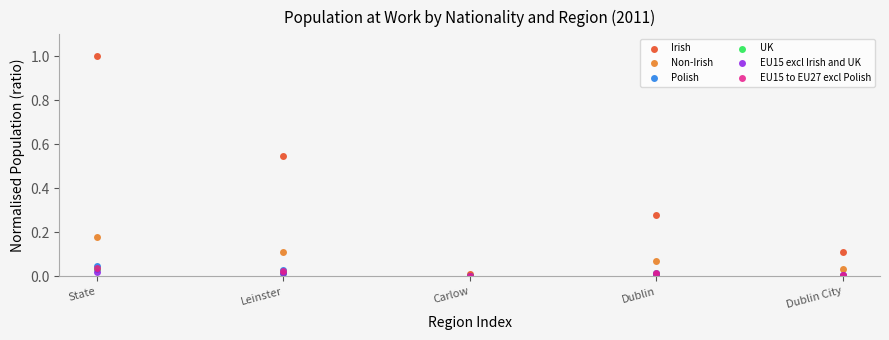

What are all the series names shown in the legend?

Irish, Non-Irish, Polish, UK, EU15 excl Irish and UK, EU15 to EU27 excl Polish